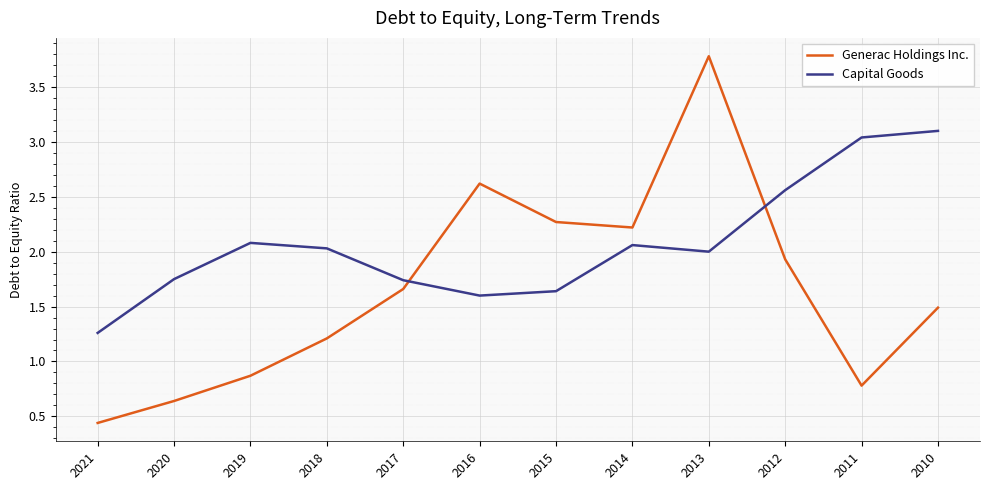

Read the Generac Holdings Inc. value at 2019.

0.9